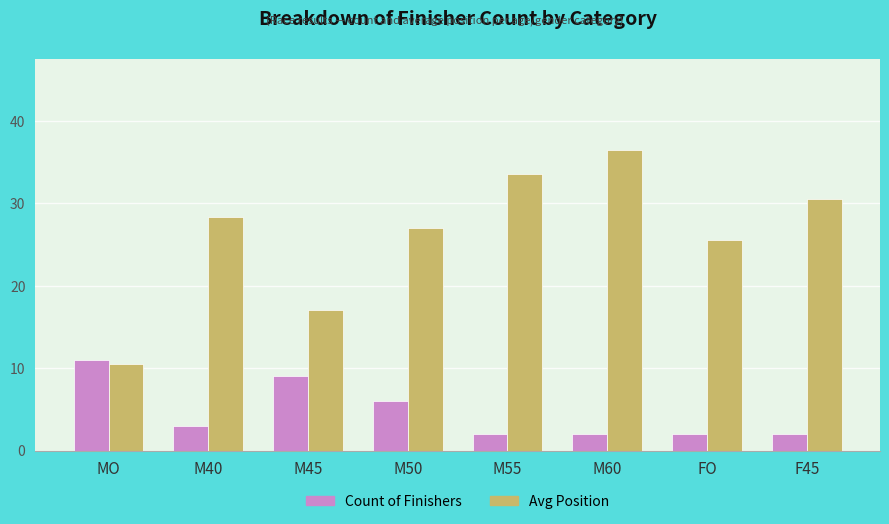

What is the difference between the maximum and second lowest values in the Avg Position series?

19.5